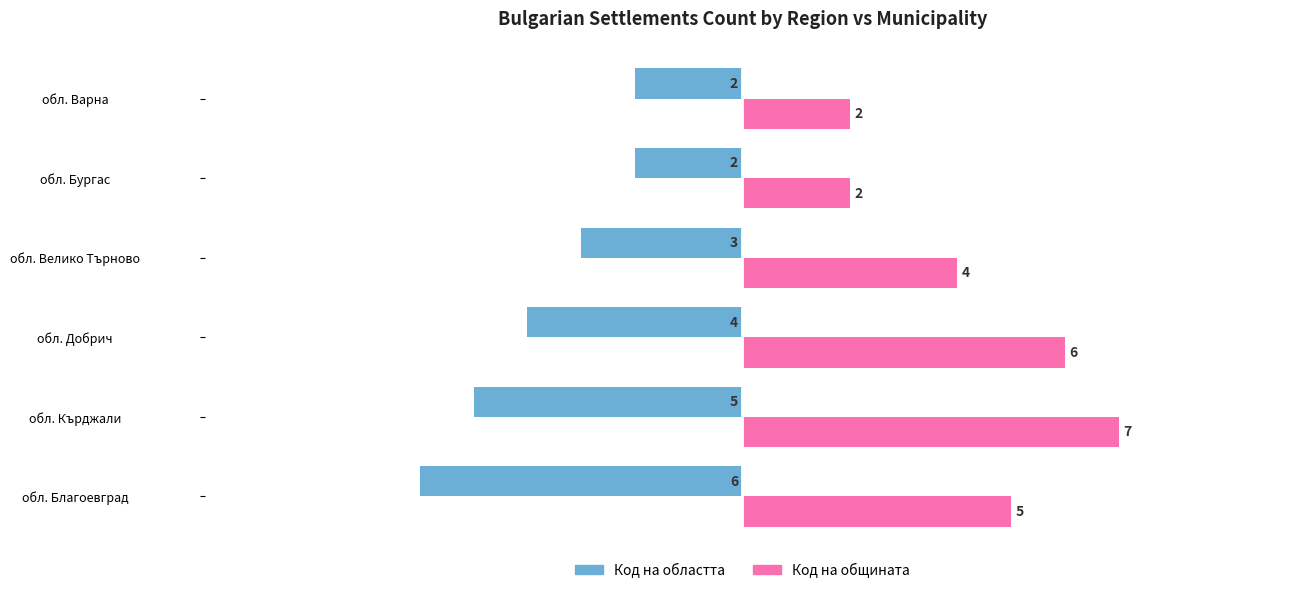

What is the minimum value shown in the chart?

-6